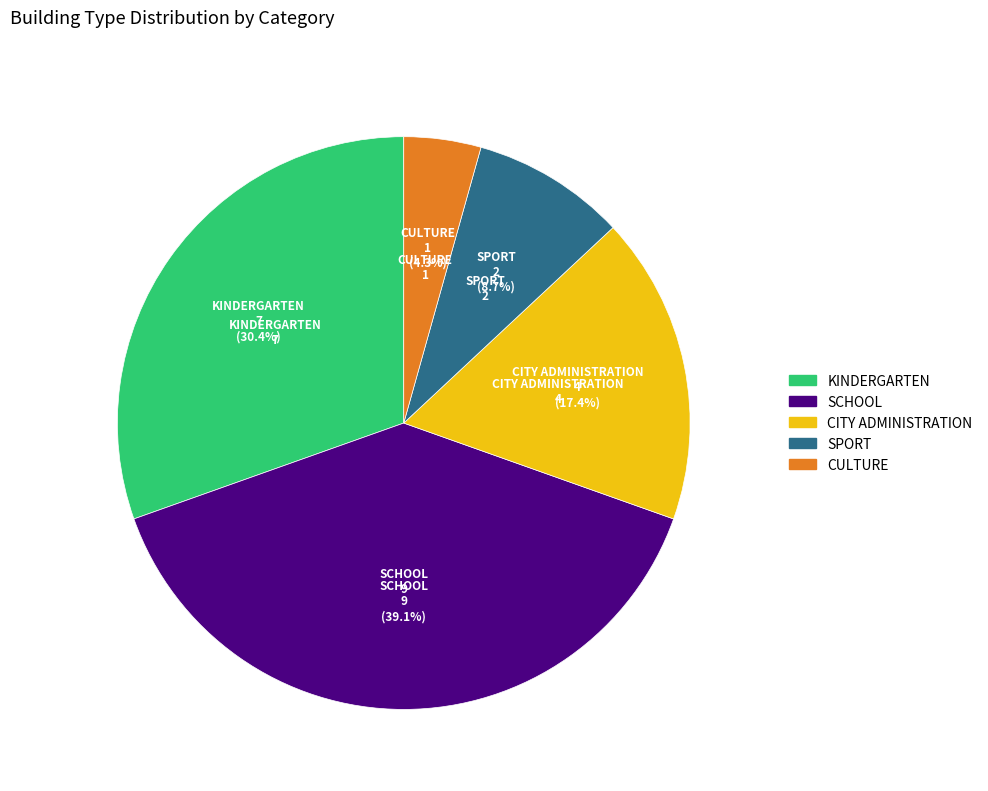

To the nearest percent, what is the average slice percentage?

20%